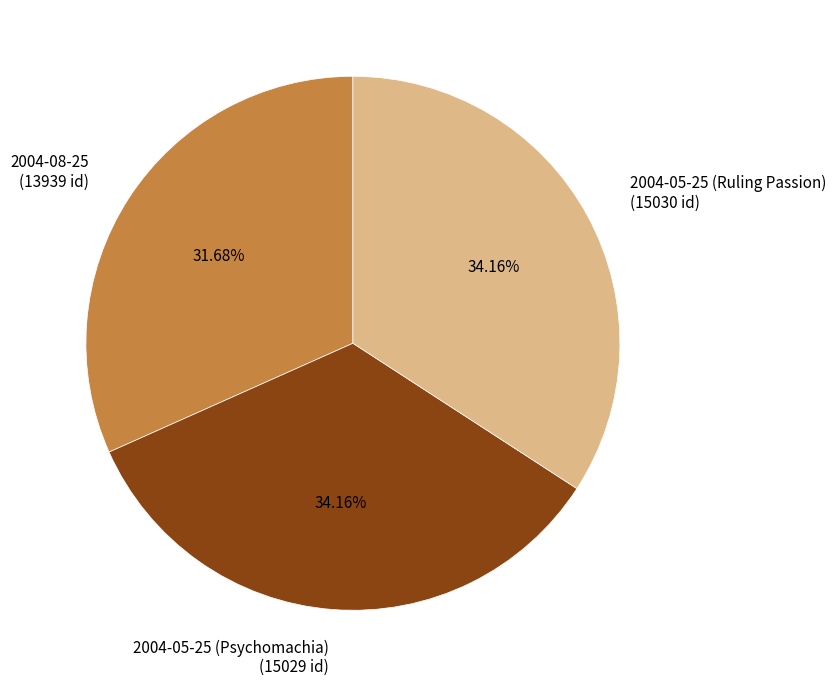

What is the ratio of the value at 2004-05-25 (Psychomachia) (15029 id) to the value at 2004-05-25 (Ruling Passion) (15030 id)?

1.0